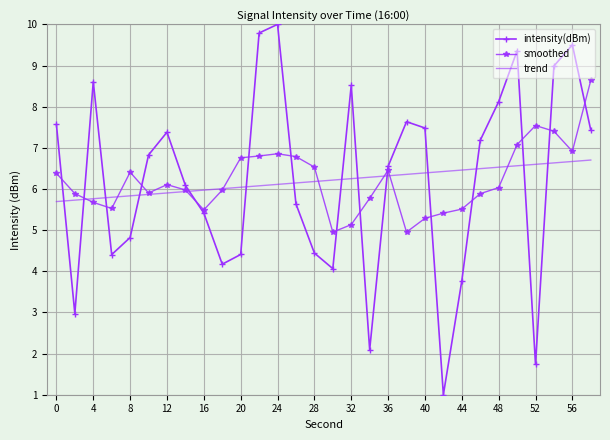

What are all the series names shown in the legend?

intensity(dBm), smoothed, trend